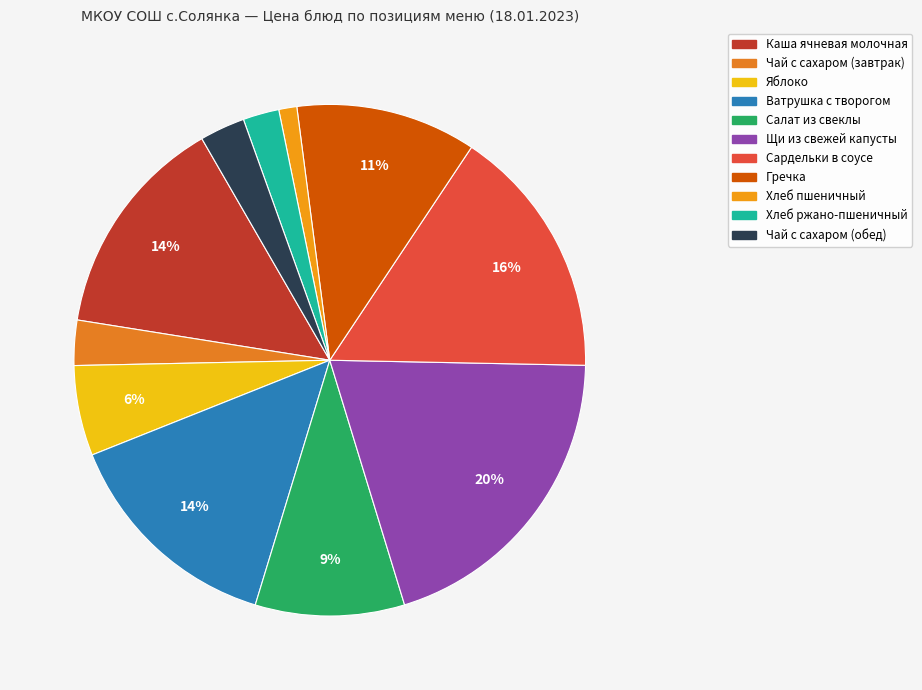

Count the number of slices in the pie.

11